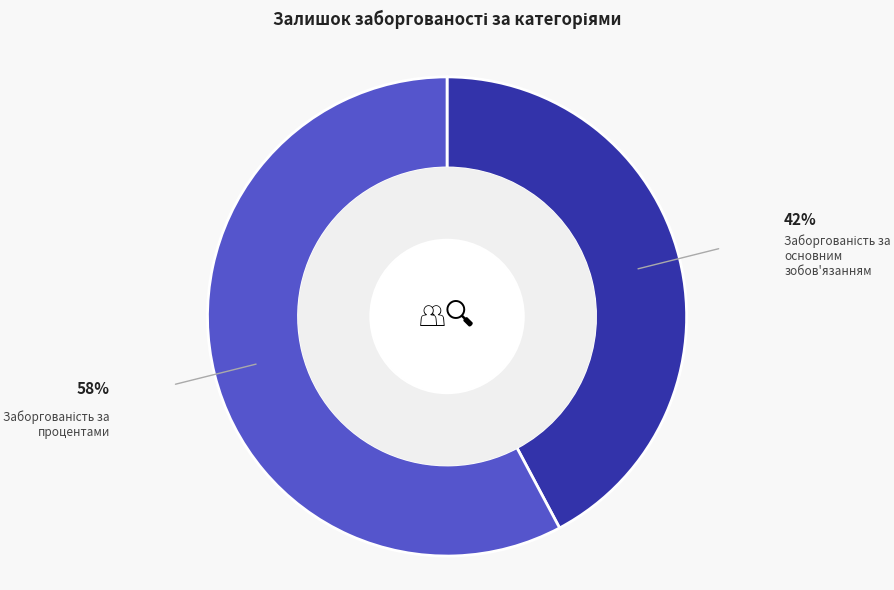

Does any single category account for the majority?

Yes